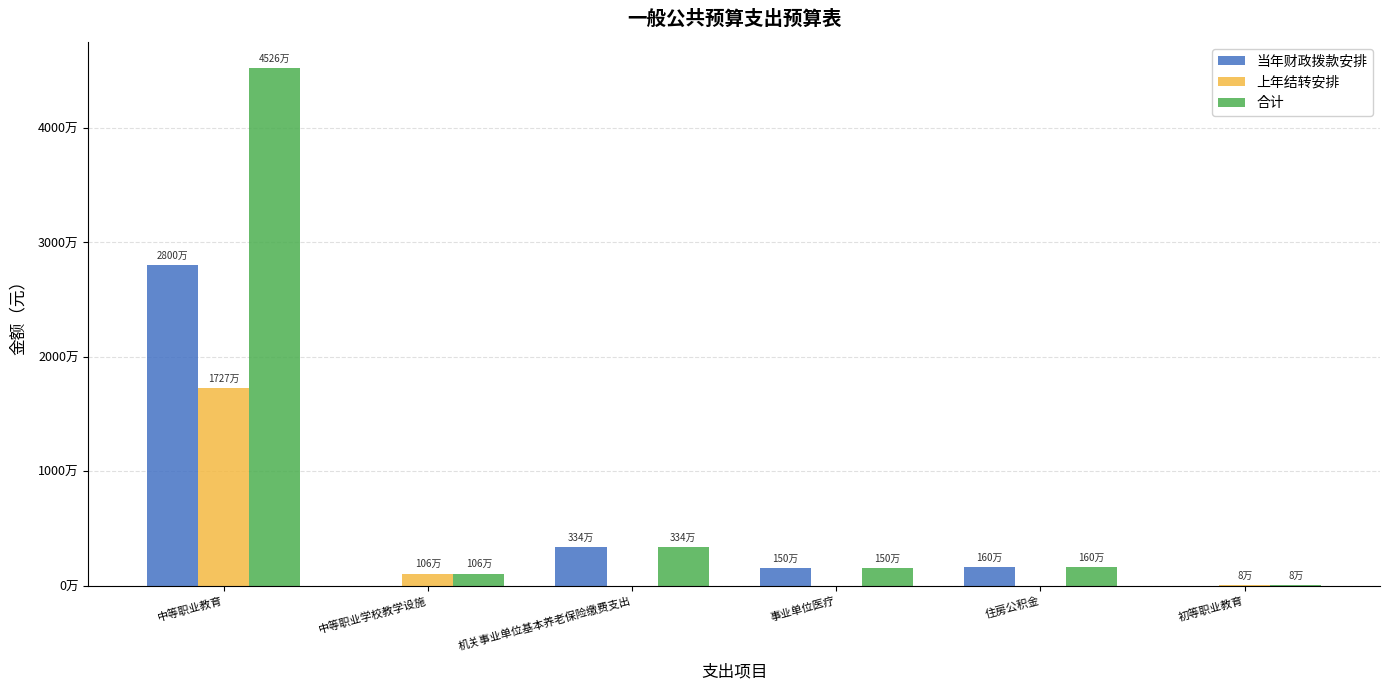

Which has a higher value, 中等职业教育 or 住房公积金?

中等职业教育